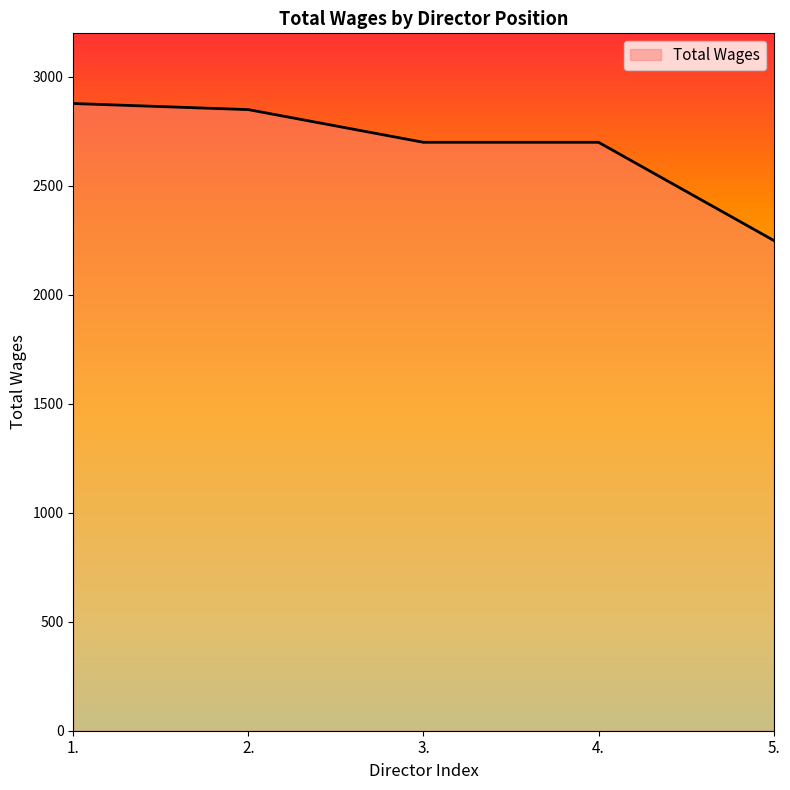

How many distinct data groups are displayed?

1